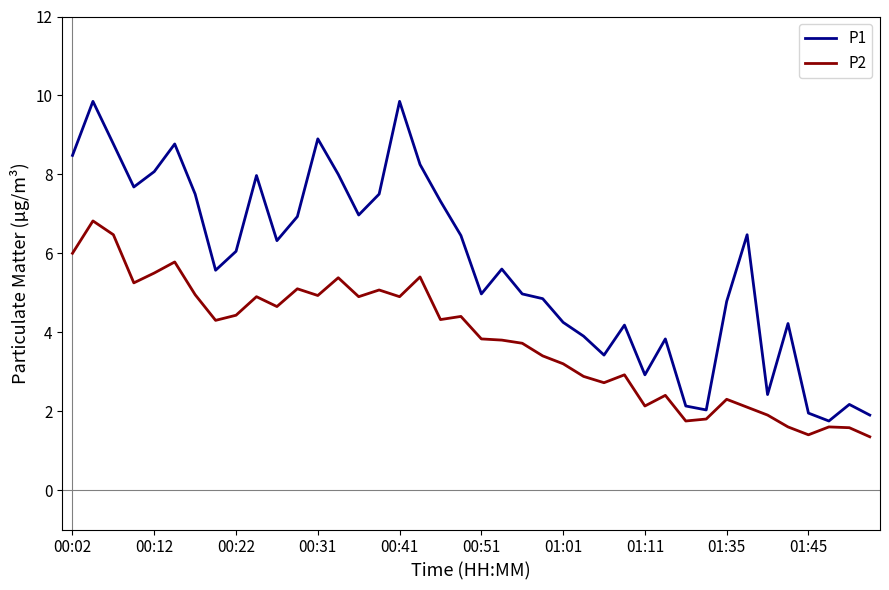

Rank the series by their maximum value, from lowest to highest.

P2, P1